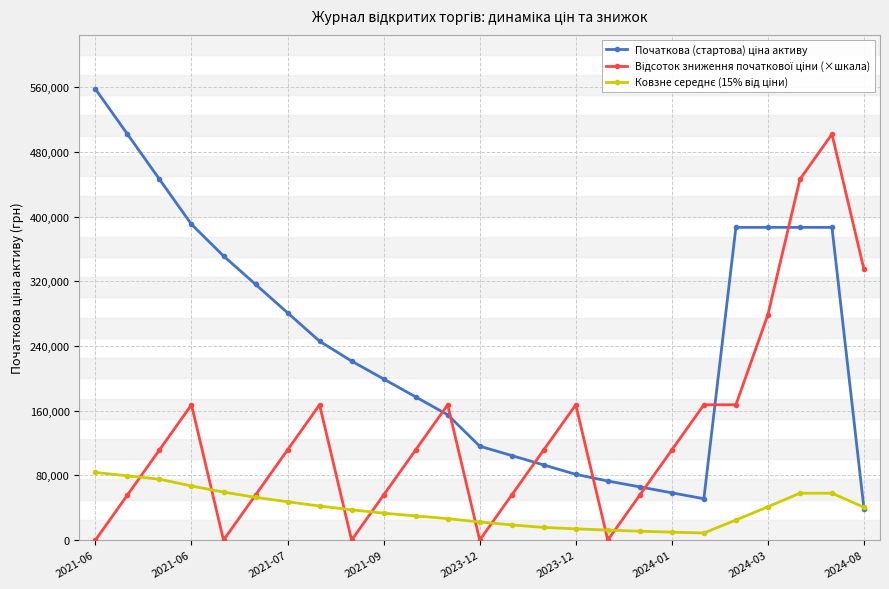

What is the maximum value shown in the chart?

557660.0